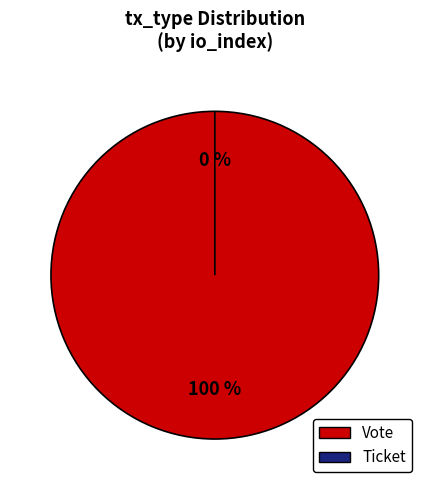

What is the smallest slice in the pie chart?

Ticket (io_index=0)